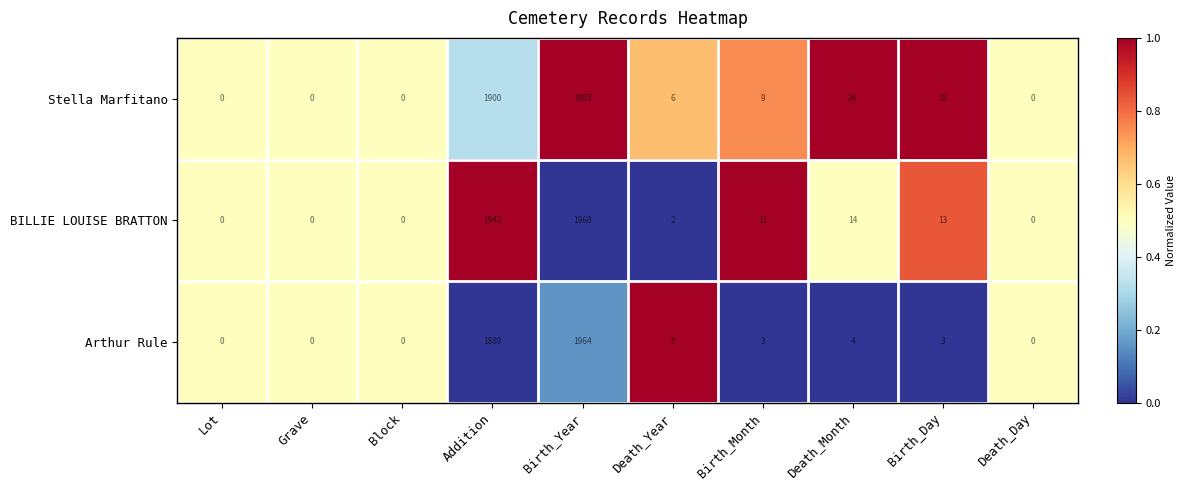

Rank the series by their maximum value, from highest to lowest.

Stella Marfitano, Arthur Rule, BILLIE LOUISE BRATTON